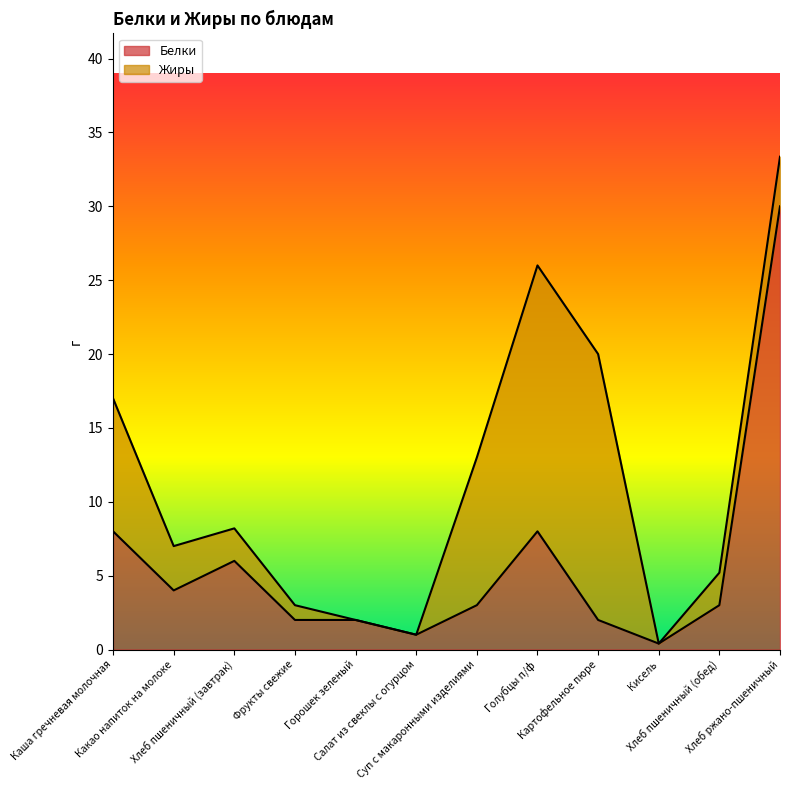

Approximately how many times larger is the value at Какао напиток на молоке compared to Хлеб пшеничный (обед)?

1.3